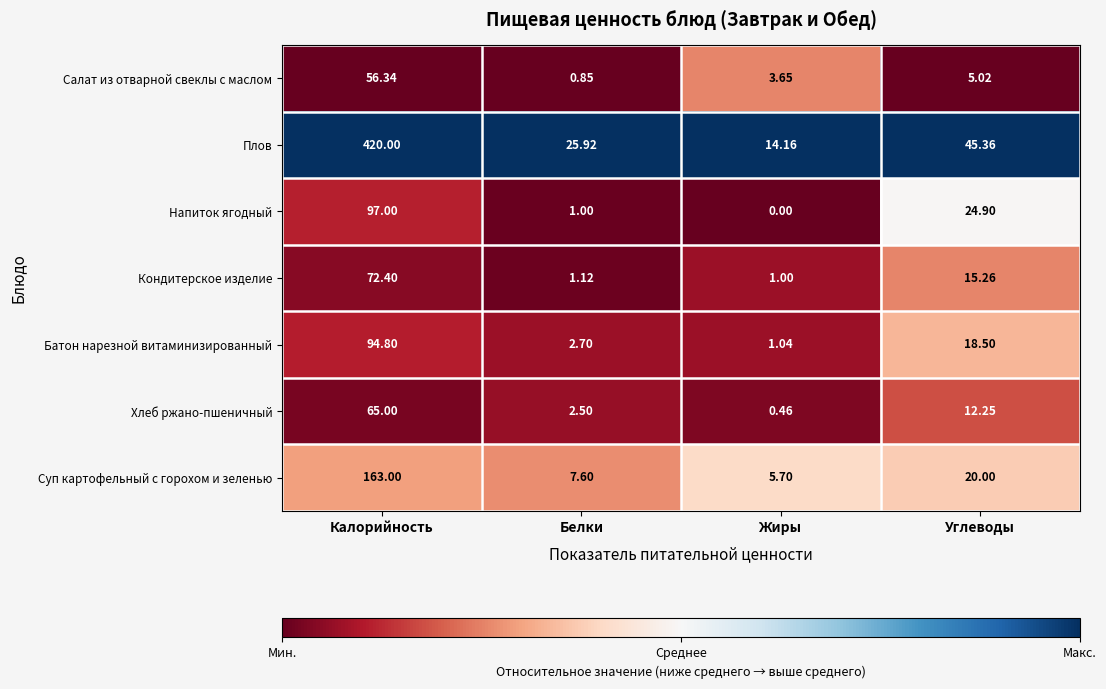

Which series has the largest total across all categories?

Плов